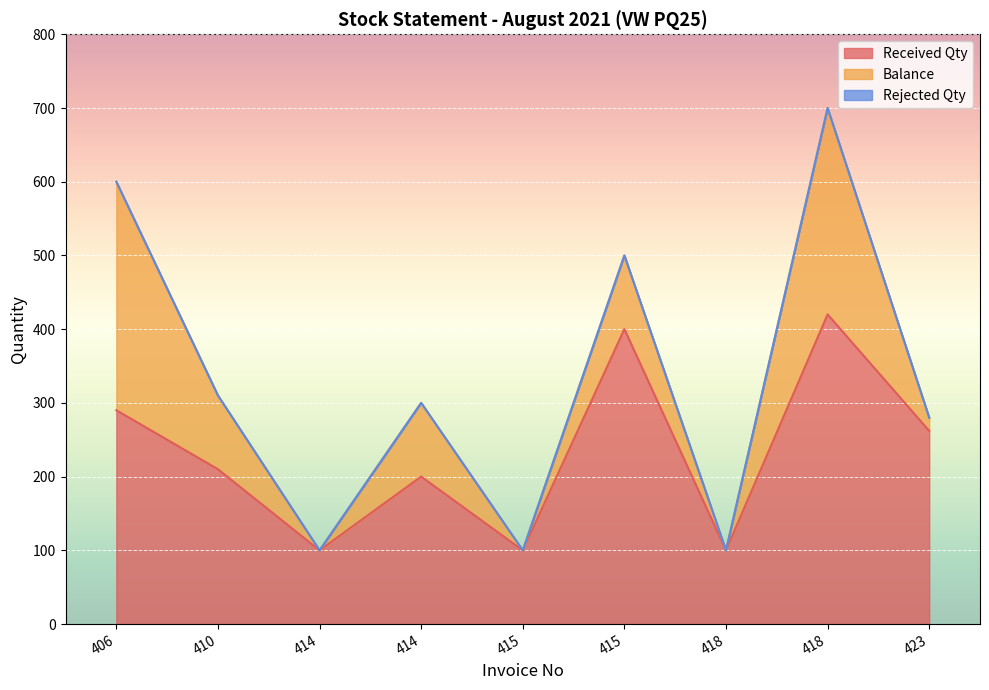

True or false: Balance and Rejected Qty cross at least once.

False